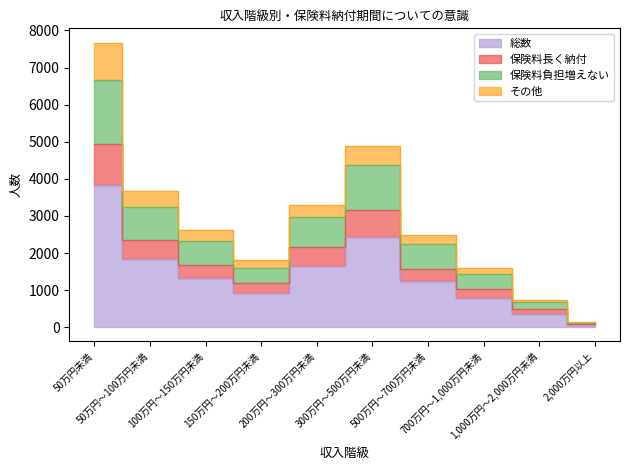

Reading left to right, list all the values displayed in this chart.

総数: 3837	1833	1316	912	1654	2437	1238	795	362	68
保険料長く納付: 4926	2349	1664	1186	2167	3173	1583	1021	494	93
保険料負担増えない: 6666	3239	2328	1598	2964	4365	2256	1436	671	119
その他: 7674	3666	2632	1823	3308	4874	2476	1591	724	136